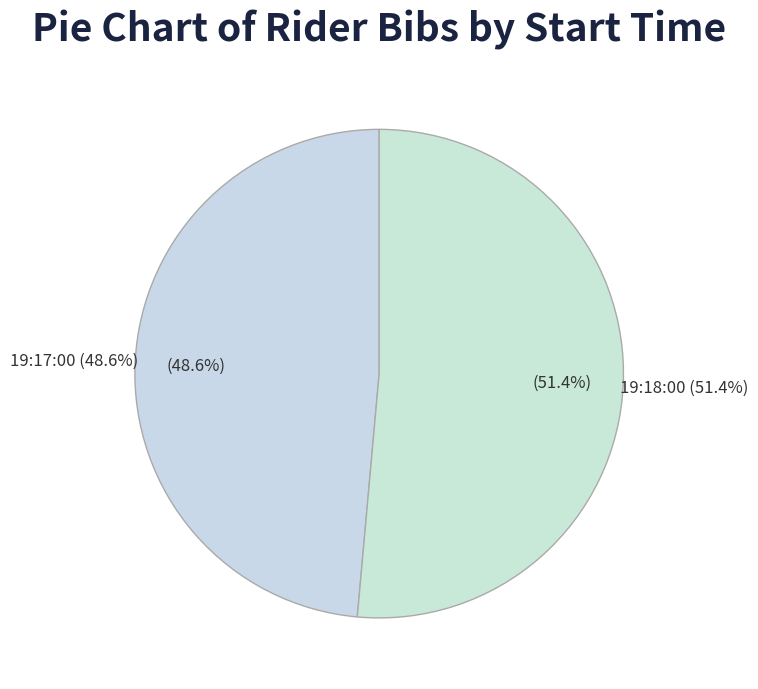

Does 19:17:00 represent more than half of the total?

No